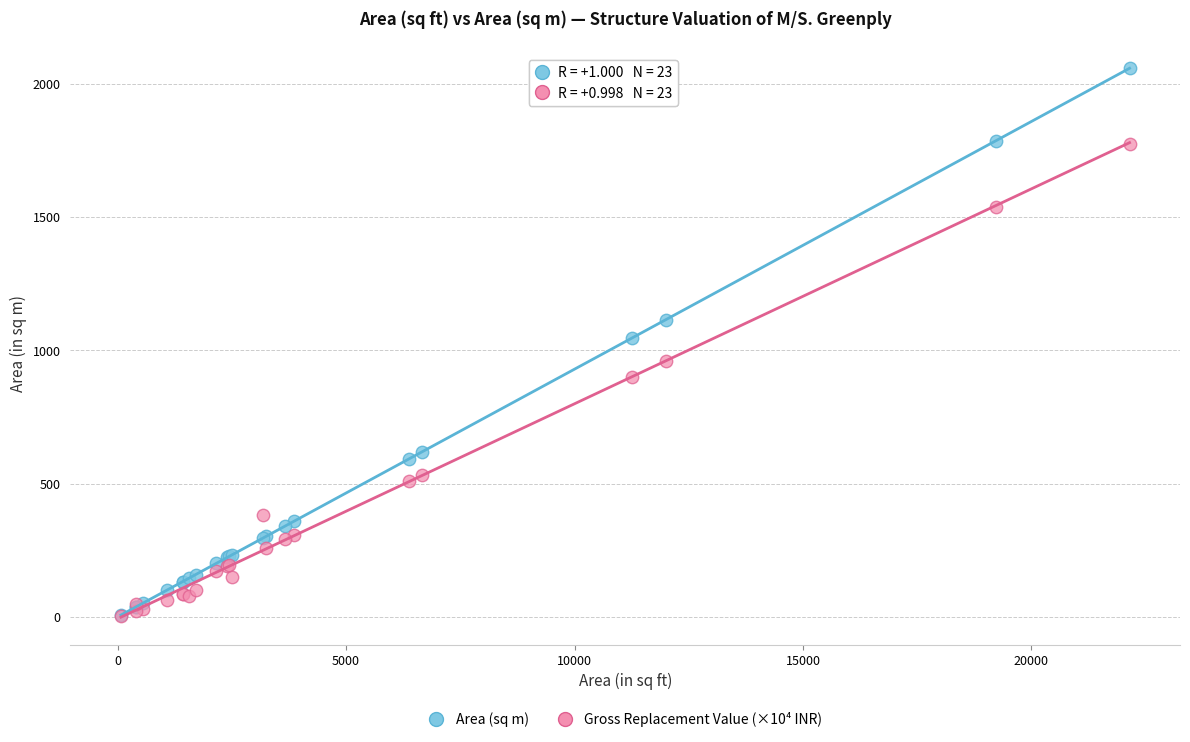

What are all the series names shown in the legend?

Area (sq m), Gross Replacement Value (×10⁴ INR)